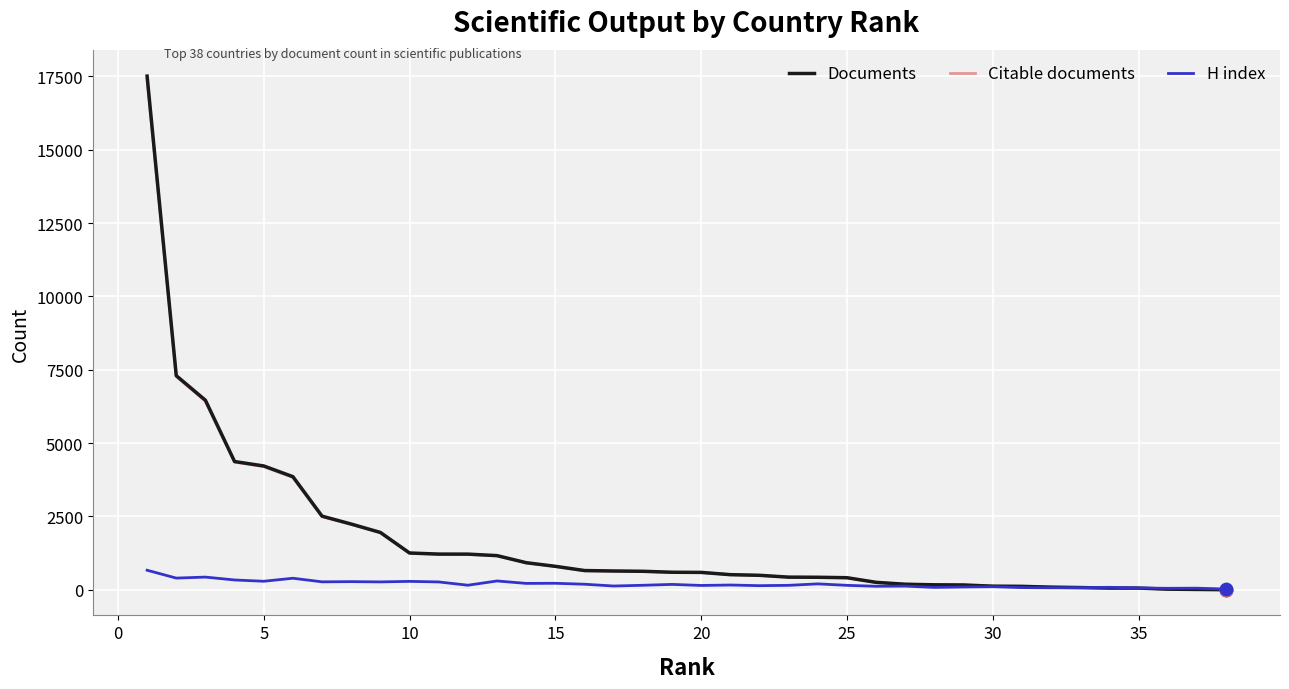

Which series has the widest spread of values?

Documents